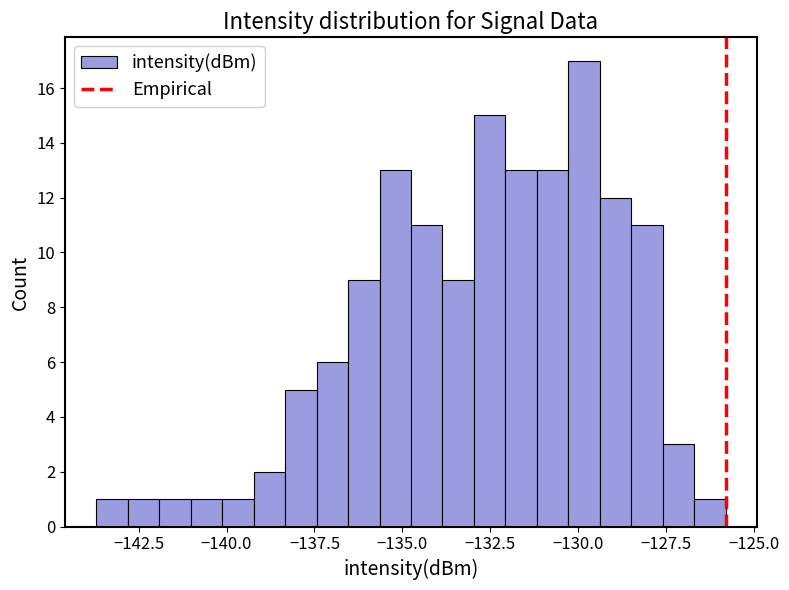

Around what value on the x-axis is the tallest bar? Give the approximate position of its centre, as read against the axis.

-130.0